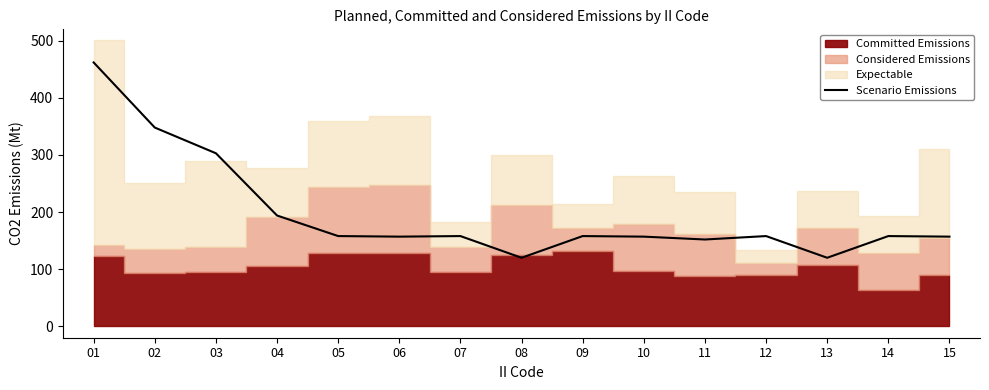

What is the change in value from 08 to 12?

+38